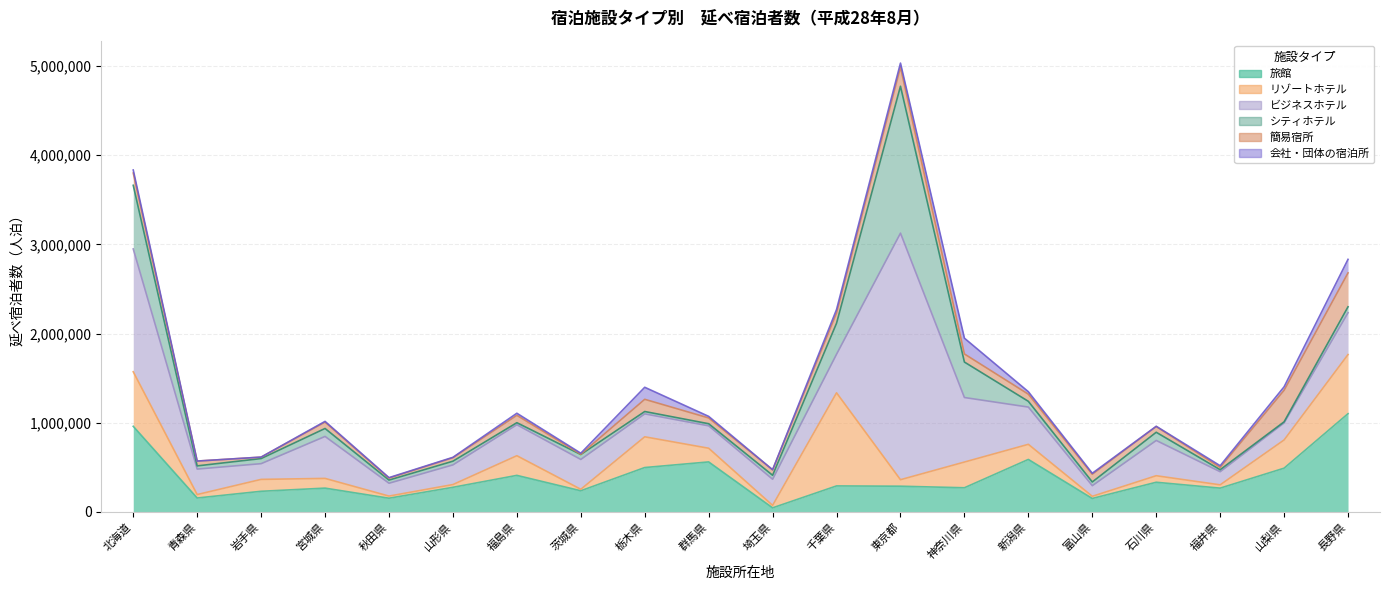

How many data points does each series have?

20